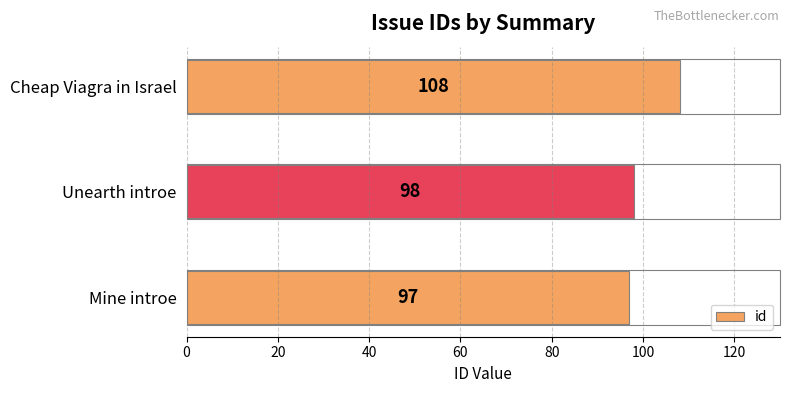

Which has a higher value, Mine introe or Unearth introe?

Unearth introe